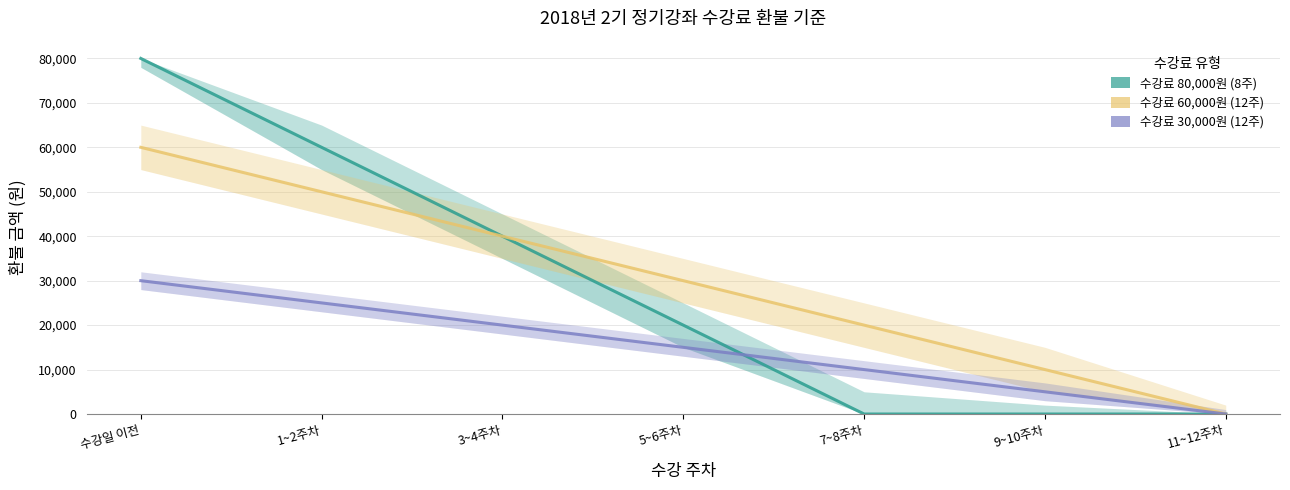

What position from the right is 3~4주차?

5